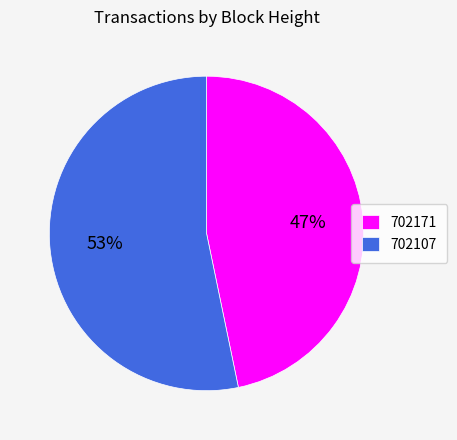

What percentage is the 702107 slice, to the nearest percent?

53%